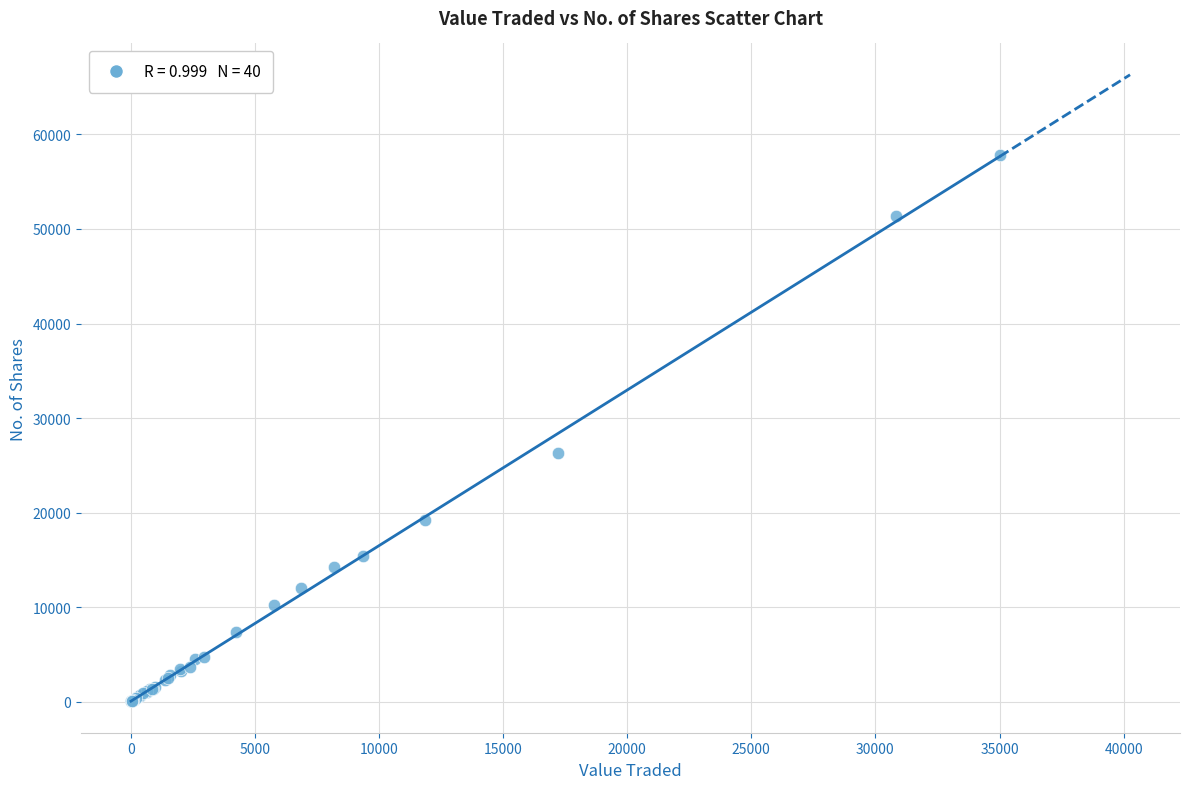

What Y value in the scatter plot is closest to 28906?

26334